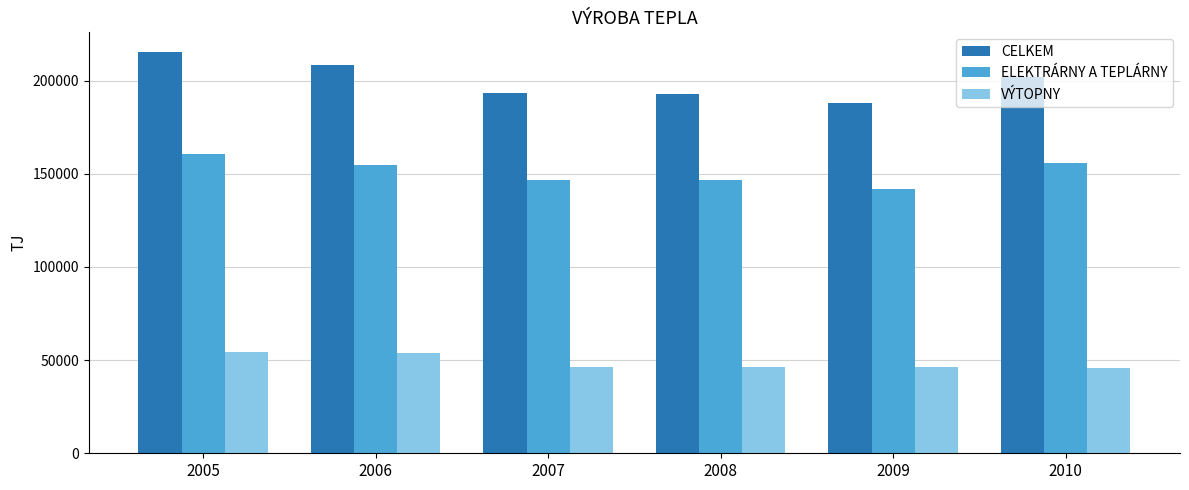

What is the spread (max minus min) of values at 2007?

146797